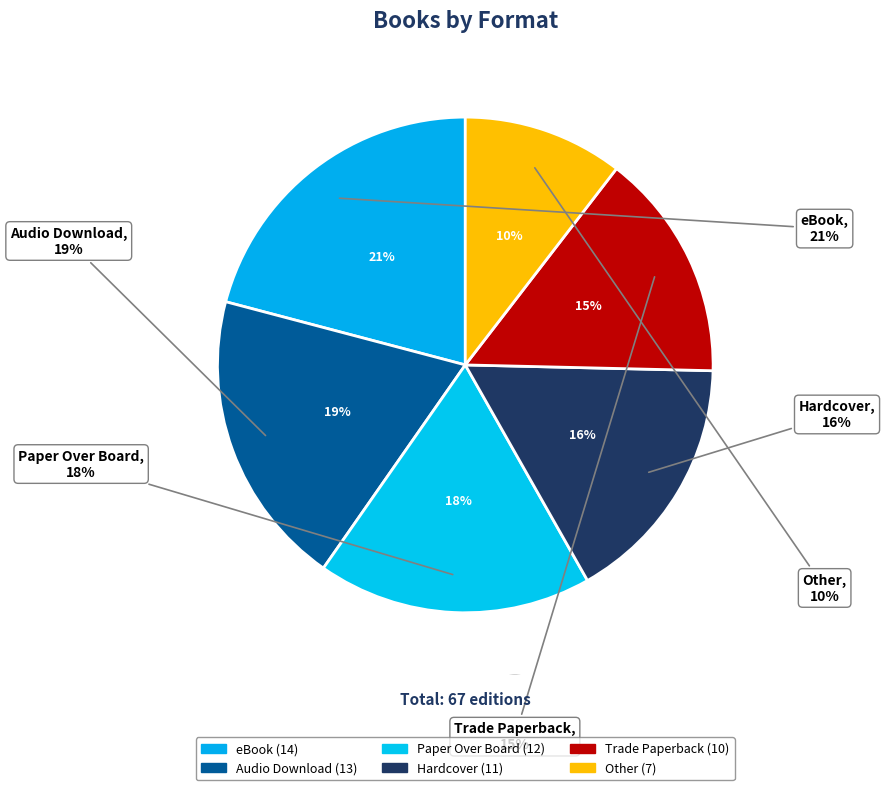

True or false: Other accounts for 10% of the total.

True